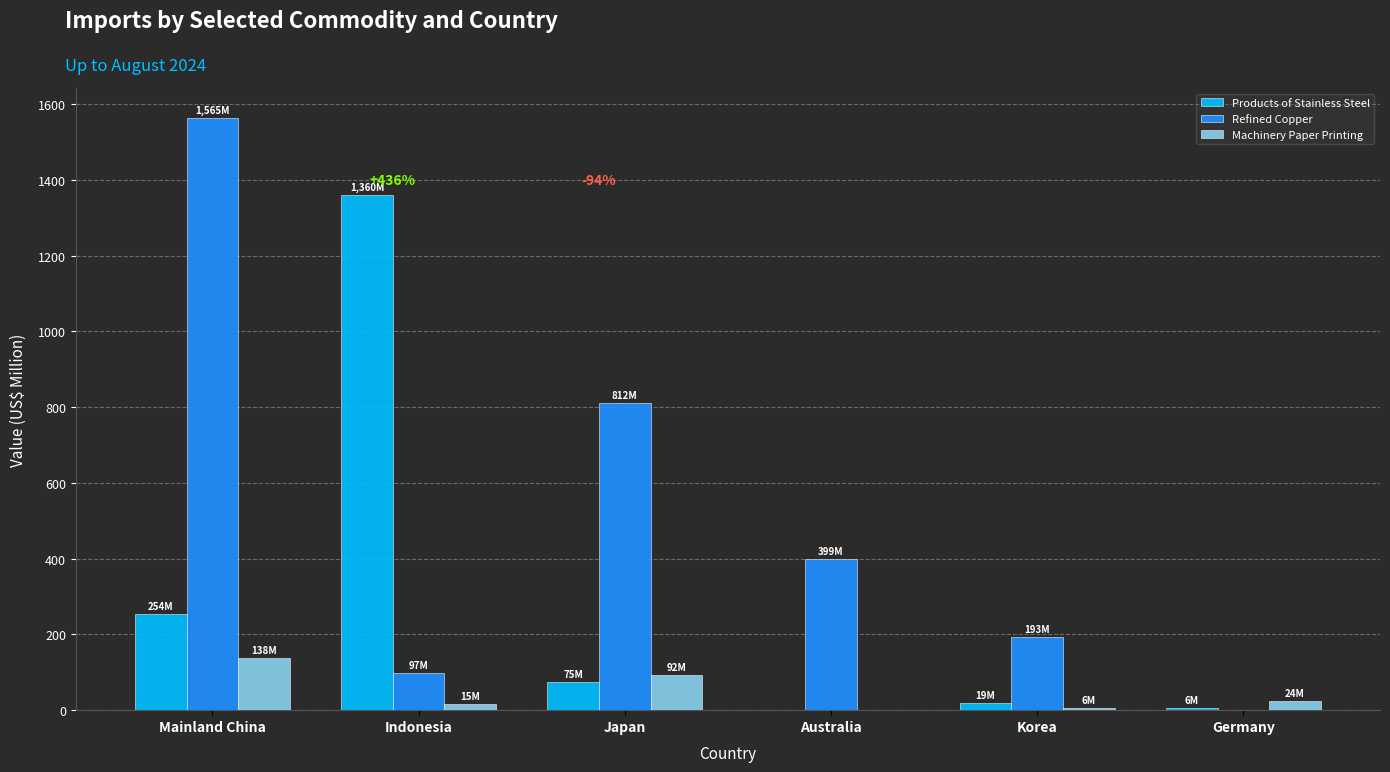

What is the greatest value displayed?

1564.7